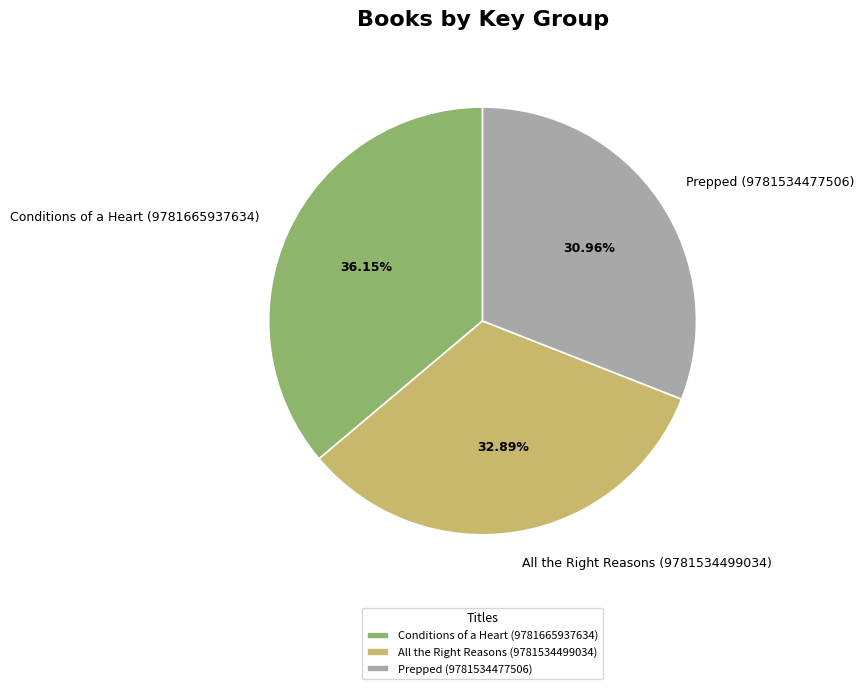

To the nearest percent, what is the difference between the Conditions of a Heart (9781665937634) and Prepped (9781534477506) slice percentages?

5%